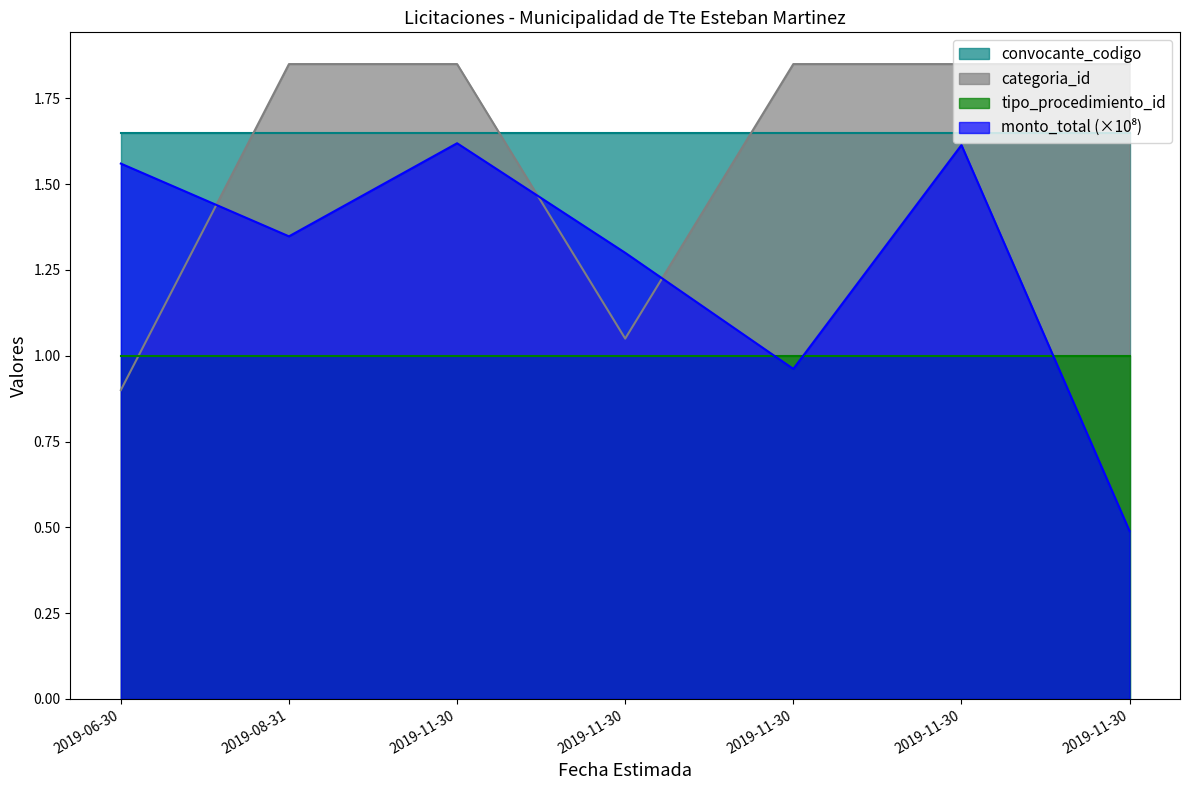

At which label does categoria_id reach its minimum?

2019-06-30